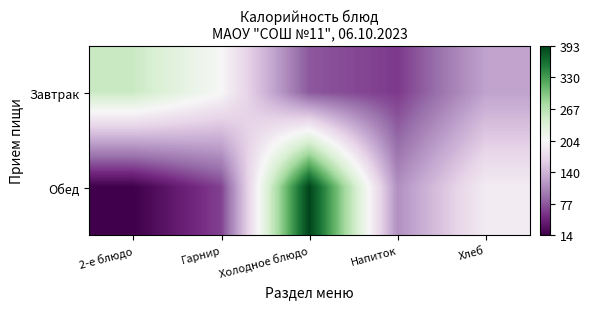

What is the spread (max minus min) of values at Гарнир?

139